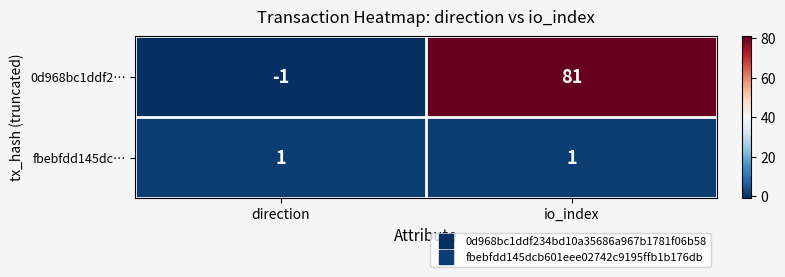

What is the minimum value shown in the chart?

-1